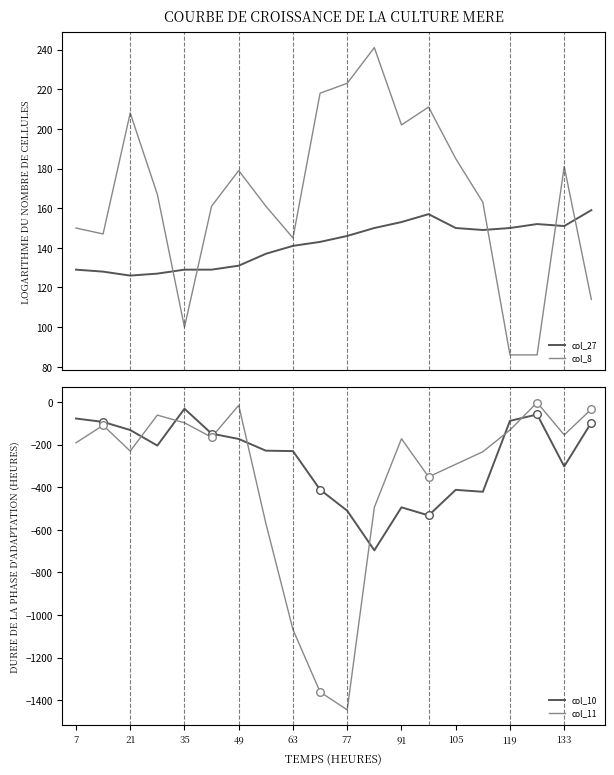

True or false: col_8 and col_27 cross at least once.

True